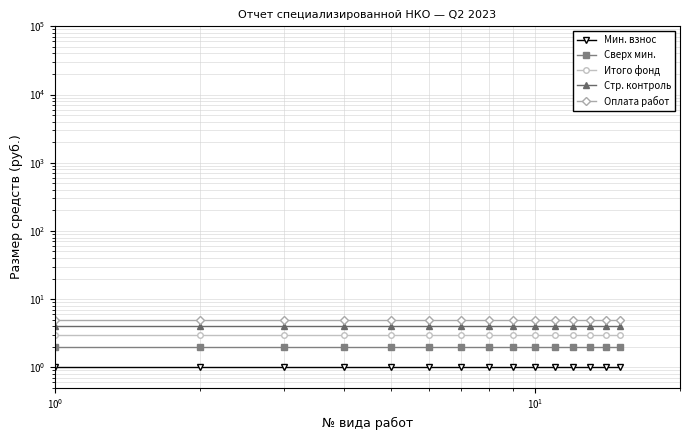

True or false: Мин. взнос and Итого фонд intersect in this chart.

False